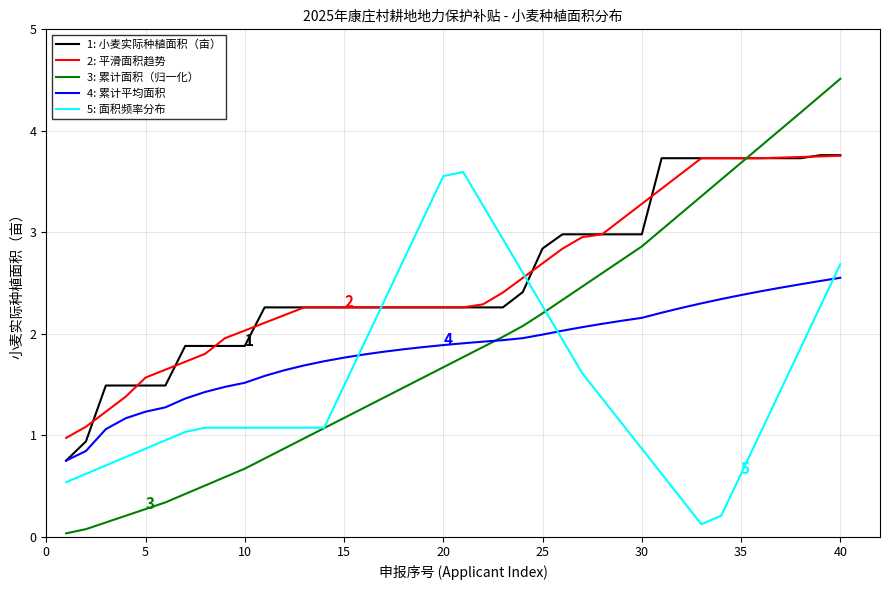

What is the highest value of the 2: 平滑面积趋势 series?

3.8